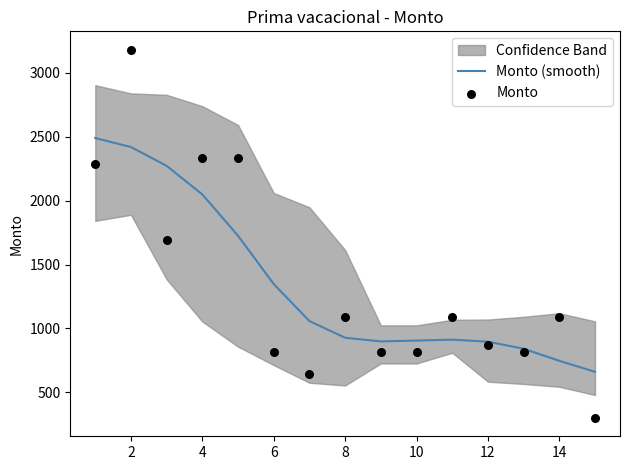

Which series has the largest total across all categories?

Monto (smooth)